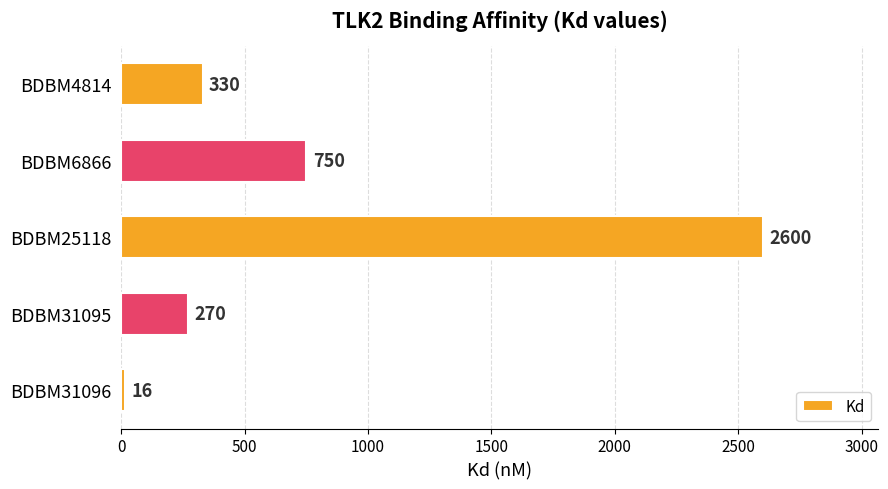

What is the sum of the values at BDBM25118 and BDBM31095?

2870